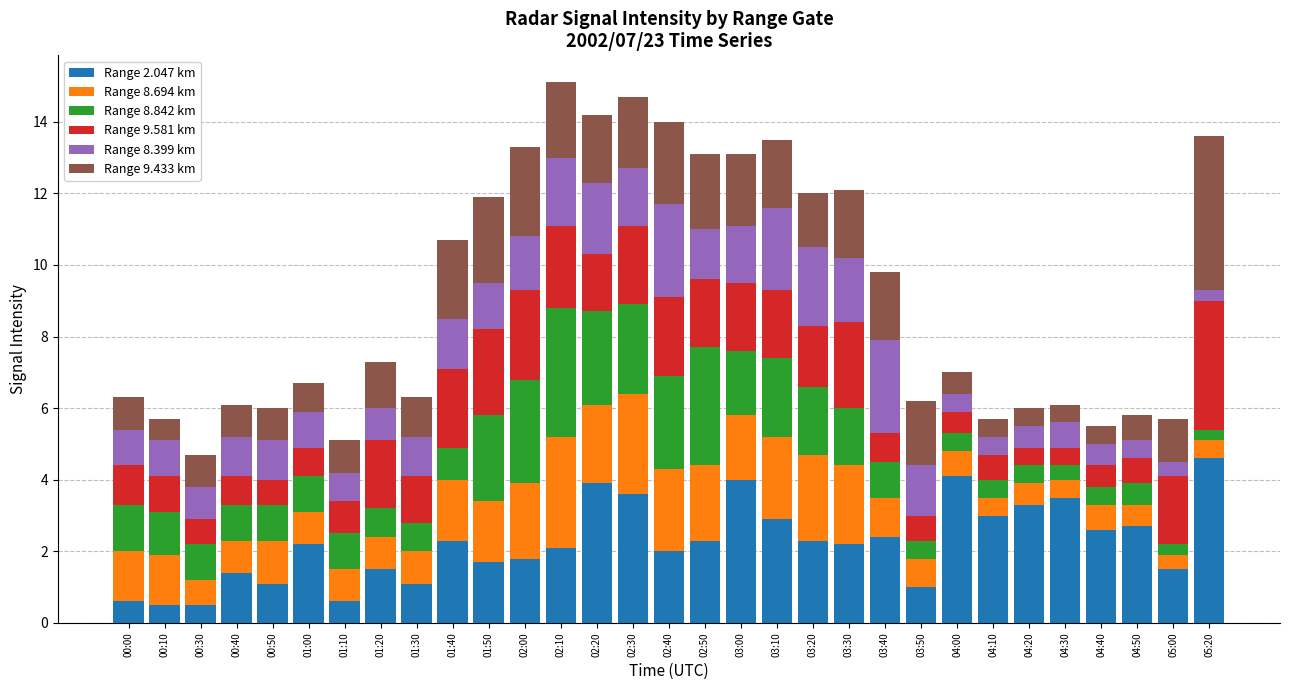

What is the highest value of the Range 2.047 km series?

4.6